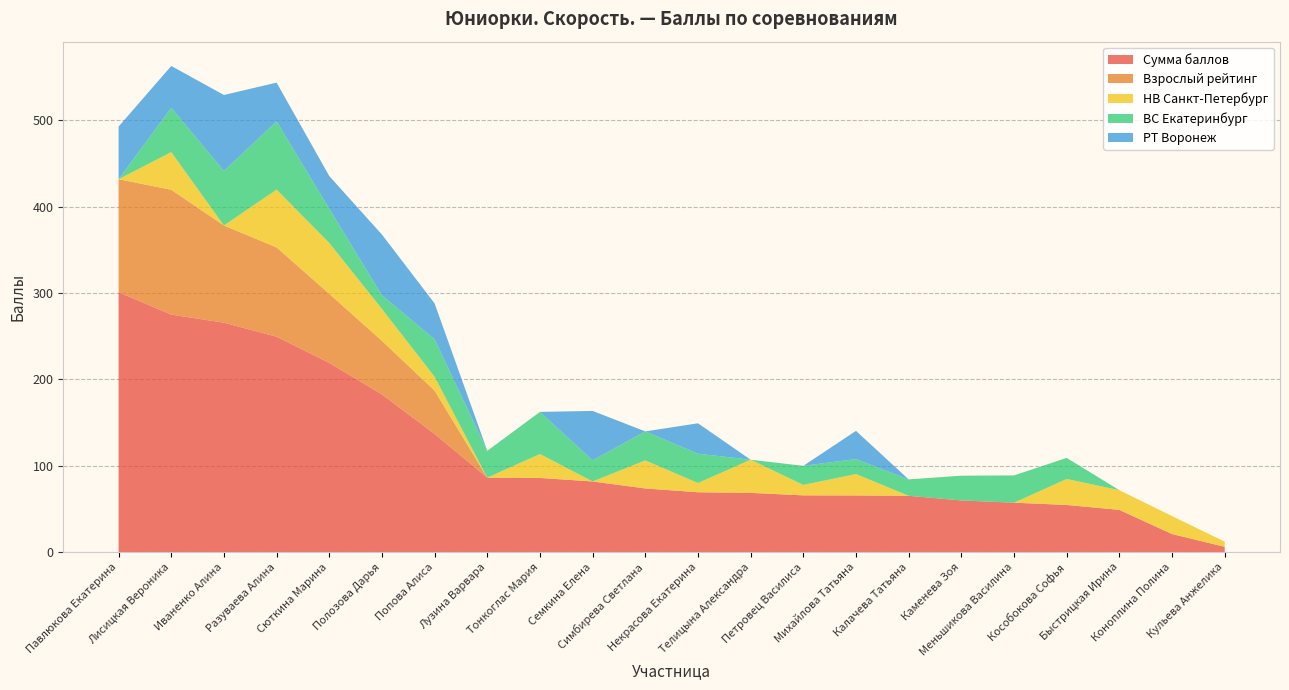

Reading left to right, what are all the values shown in this chart?

Сумма баллов: 300.9	275.0	265.6	249.4	219.0	182.5	136.7	86.1	85.8	81.7	73.6	69.2	68.5	65.6	65.5	65.1	59.7	57.1	54.5	48.8	20.8	6.0
Взрослый рейтинг: 130.9	144.6	112.6	103.4	80.0	62.1	50.2	0.0	0.0	0.0	0.0	0.0	0.0	0.0	0.0	0.0	0.0	0.0	0.0	0.0	0.0	0.0
НВ Санкт-Петербург: 0.0	43.6	0.0	67.0	59.0	36.9	16.1	0.0	27.7	0.0	32.5	10.7	38.4	12.1	24.8	0.0	0.0	0.0	30.1	22.8	20.8	6.0
ВС Екатеринбург: 0.0	51.4	63.2	79.0	39.7	15.8	43.5	31.1	48.8	24.5	33.6	34.0	0.0	22.1	17.4	19.0	28.7	31.6	24.4	0.0	0.0	0.0
РТ Воронеж: 61.0	48.4	88.0	44.9	37.8	70.4	41.4	0.0	0.0	57.2	0.0	35.2	0.0	0.0	32.6	0.0	0.0	0.0	0.0	0.0	0.0	0.0